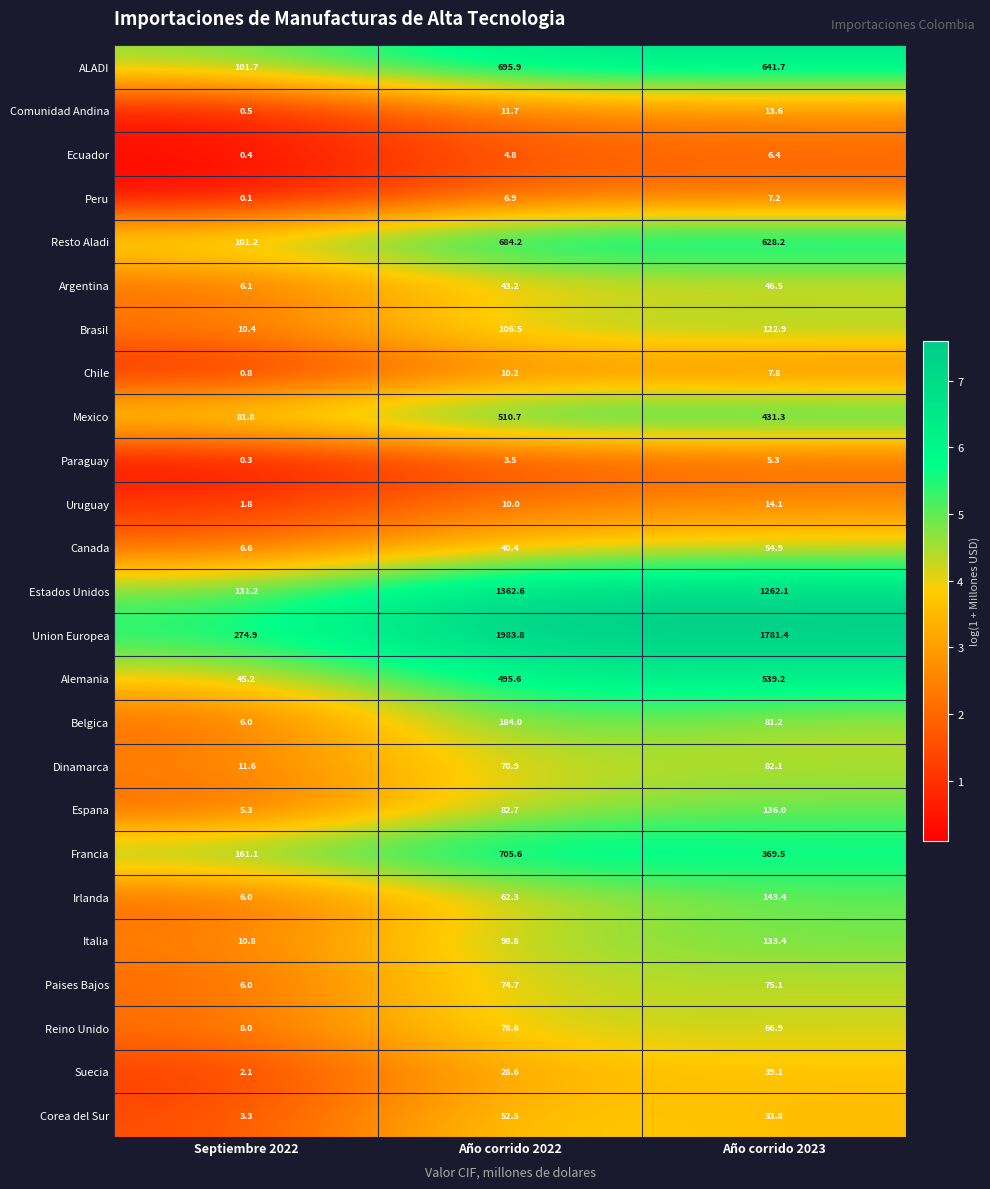

At Año corrido 2022, list the series in order from smallest to largest.

Paraguay, Ecuador, Peru, Uruguay, Chile, Comunidad Andina, Suecia, Canada, Argentina, Corea del Sur, Irlanda, Dinamarca, Paises Bajos, Reino Unido, Espana, Italia, Brasil, Belgica, Alemania, Mexico, Resto Aladi, ALADI, Francia, Estados Unidos, Union Europea